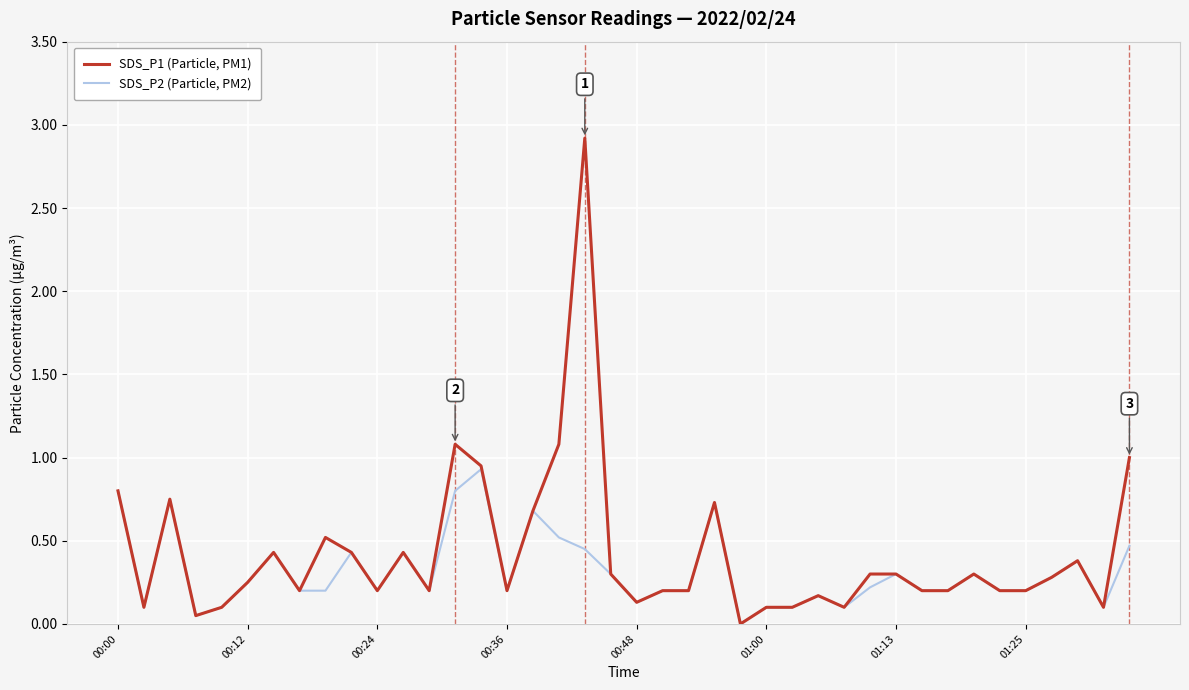

Which series has the largest range (max minus min)?

SDS_P1 (Particle, PM1)